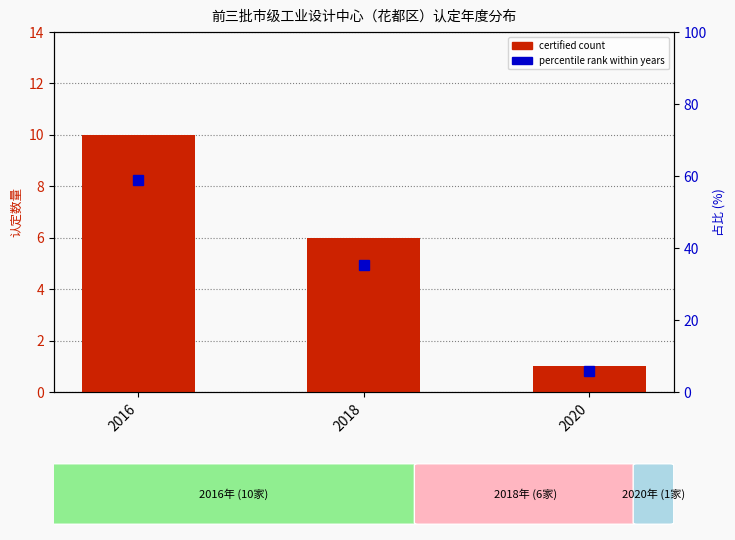

What is the average value of the certified count series?

5.7